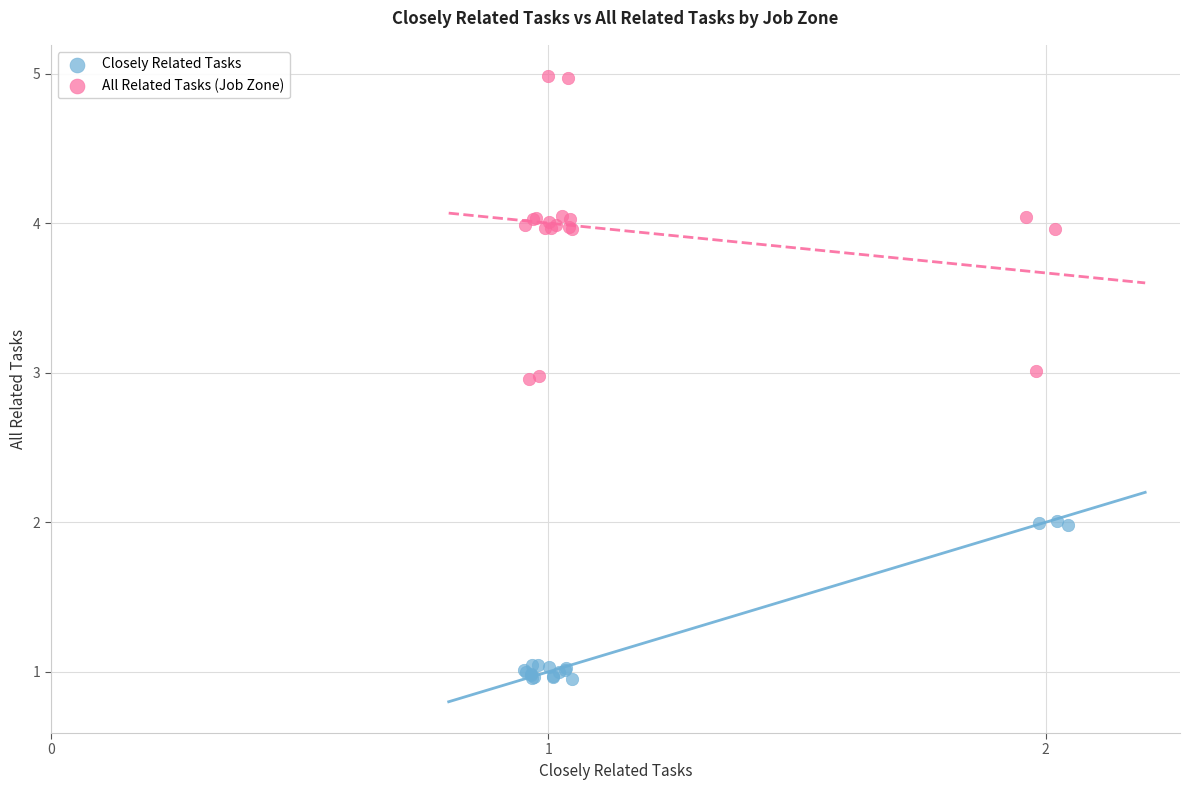

Which series reaches the minimum Y coordinate?

Closely Related Tasks